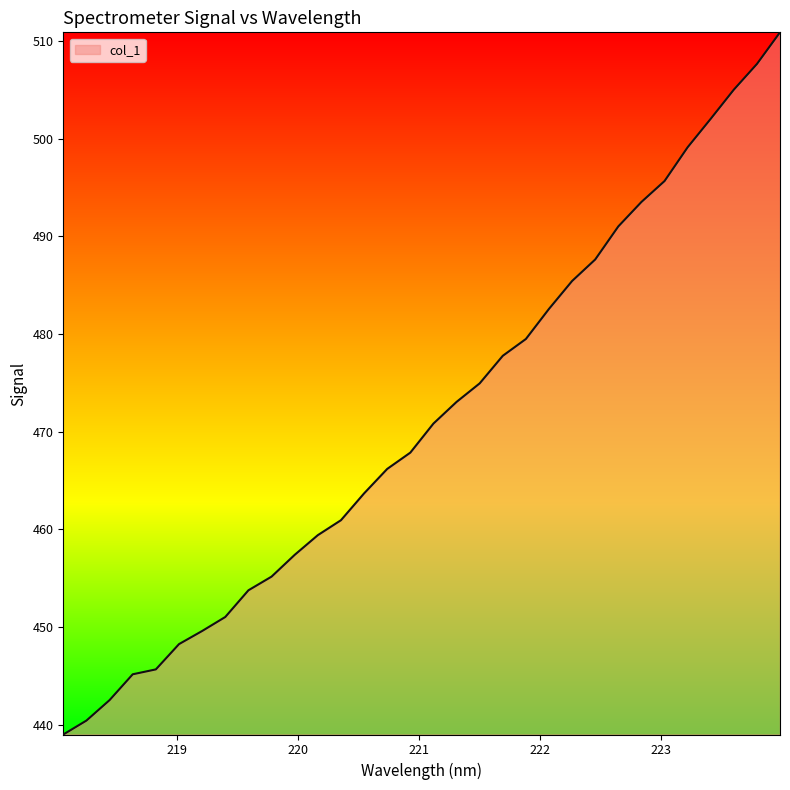

What is the minimum value shown in the chart?

439.0